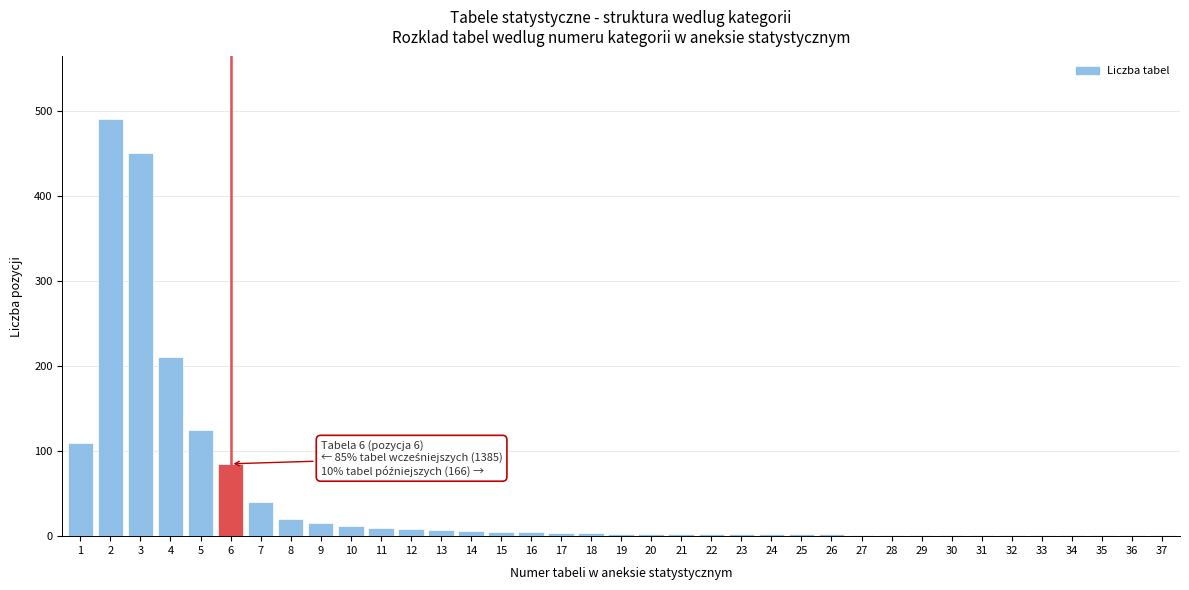

What is the sum of all values?

1636